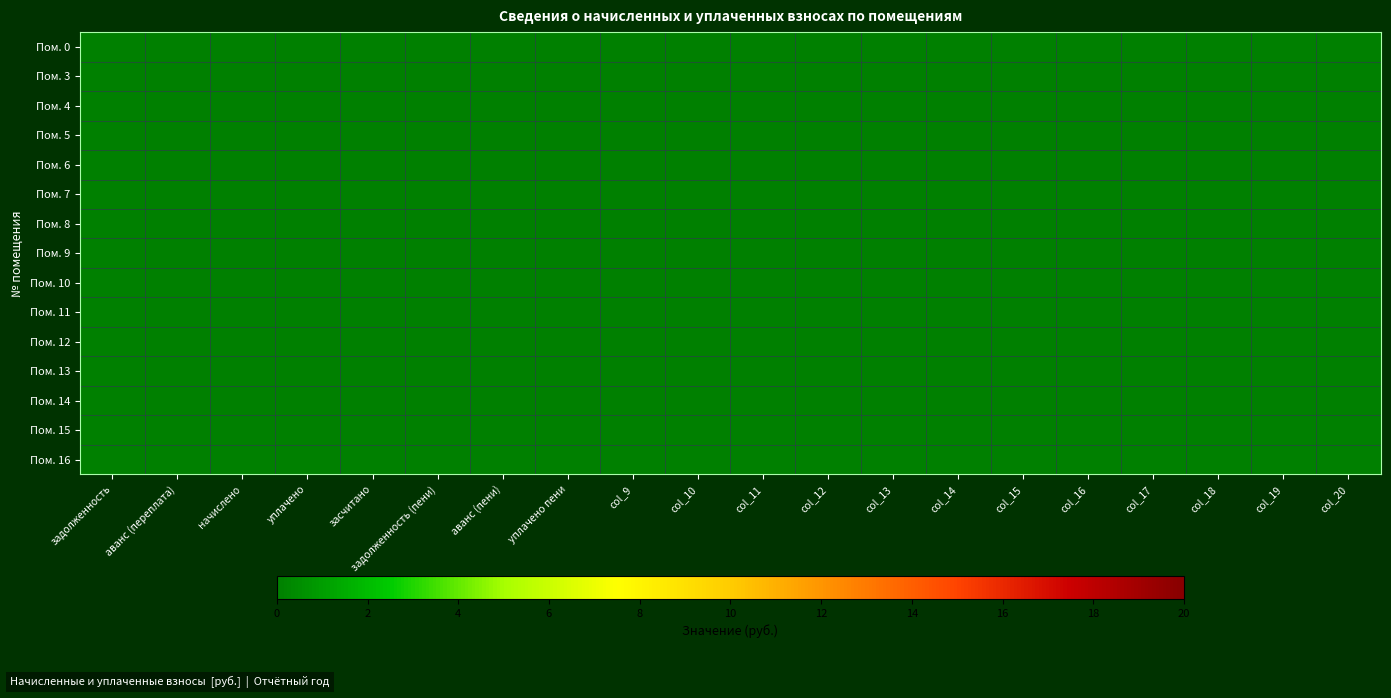

At which category is the sum across all series the highest?

уплачено пени